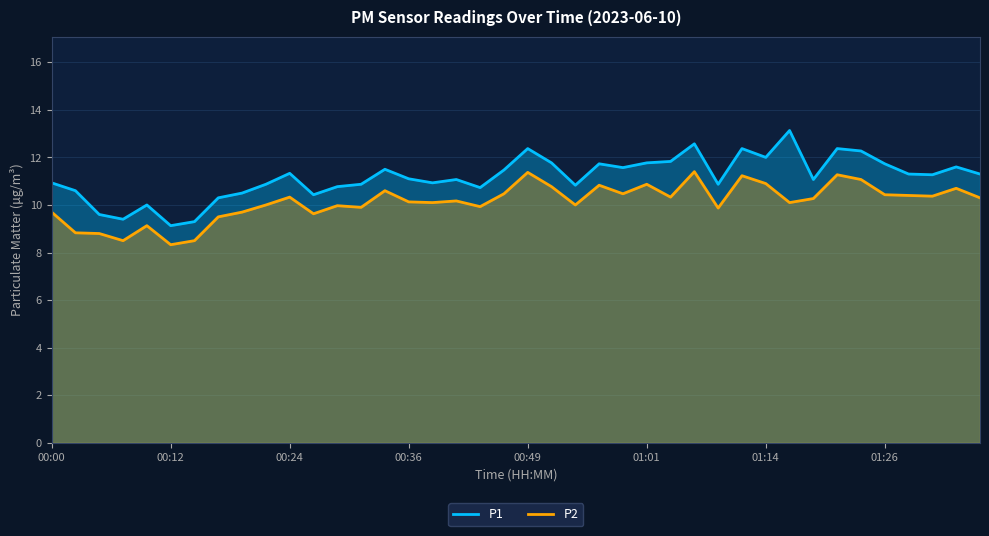

What is the difference between the P1 values at 00:24 and 01:26?

0.4